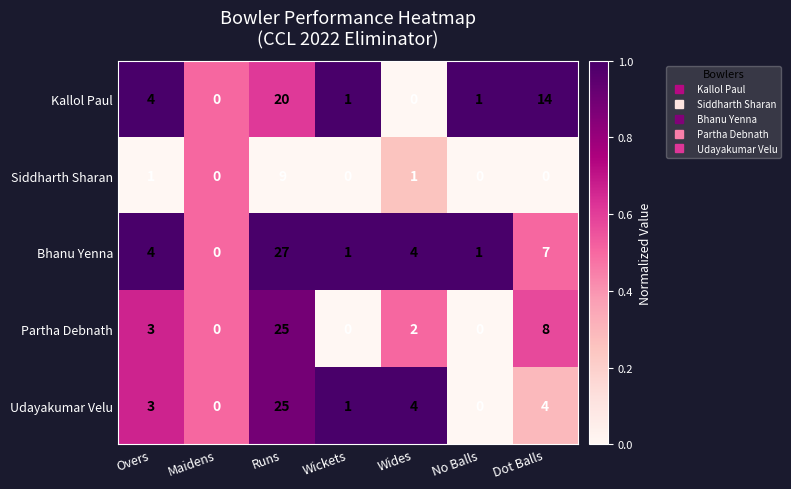

Is the value of Partha Debnath at Dot Balls greater than the value of Siddharth Sharan at Maidens?

Yes